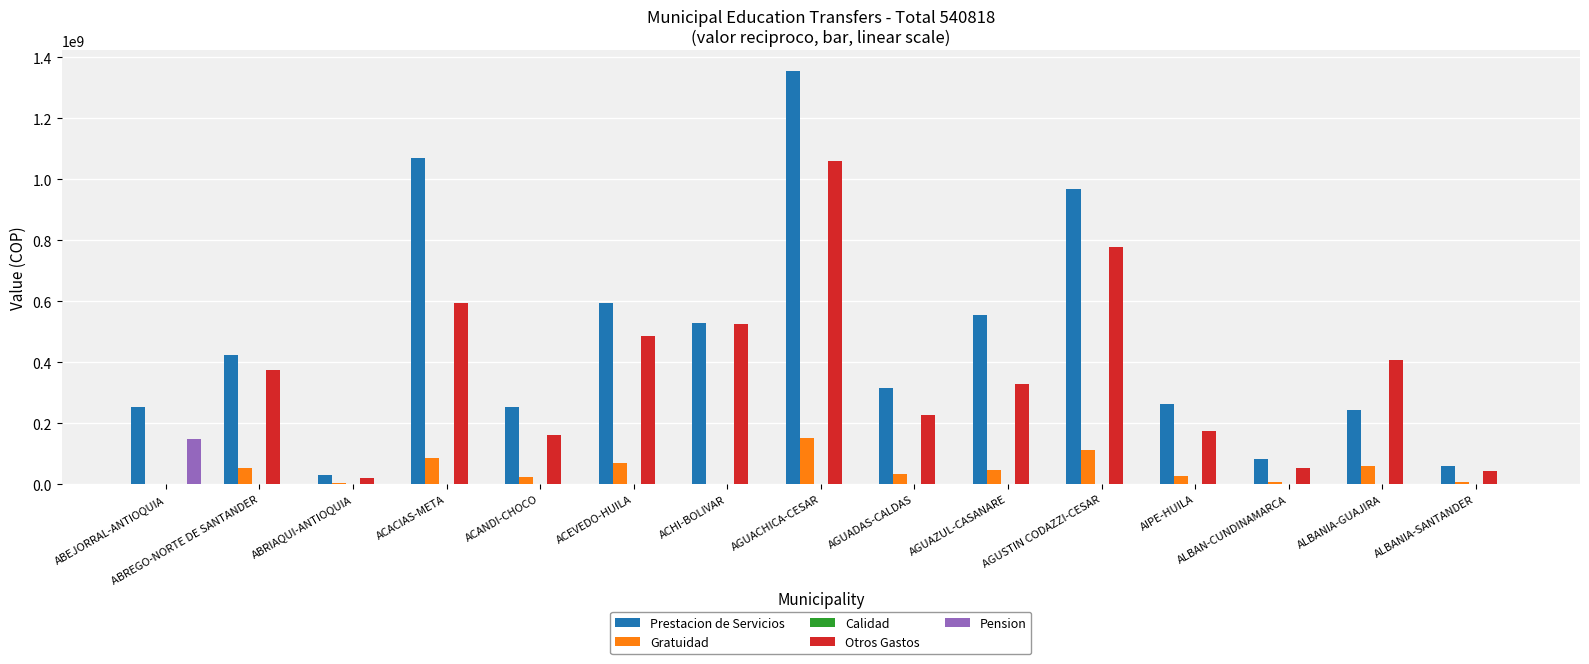

Are the bars grouped side by side (vs. stacked)?

Yes